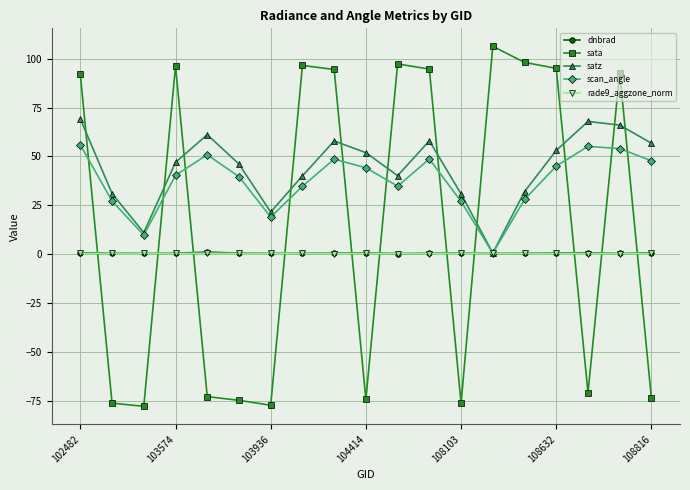

What is the value of the sata point at the 13th from the left?

-76.1